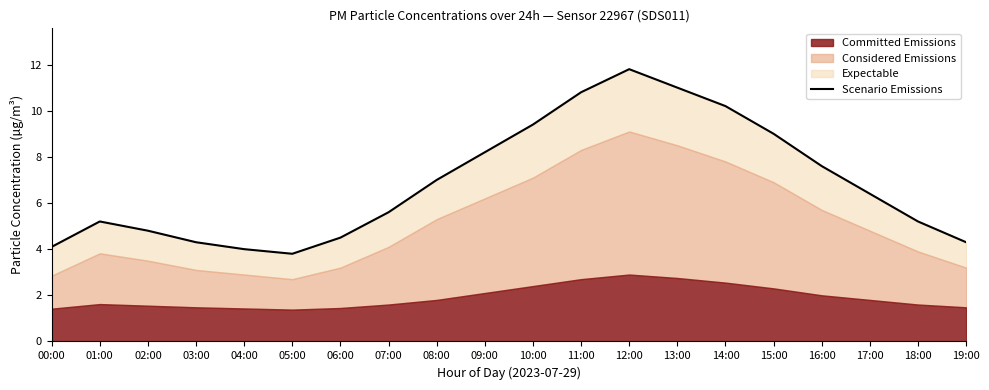

Where is the first local minimum?

05:00